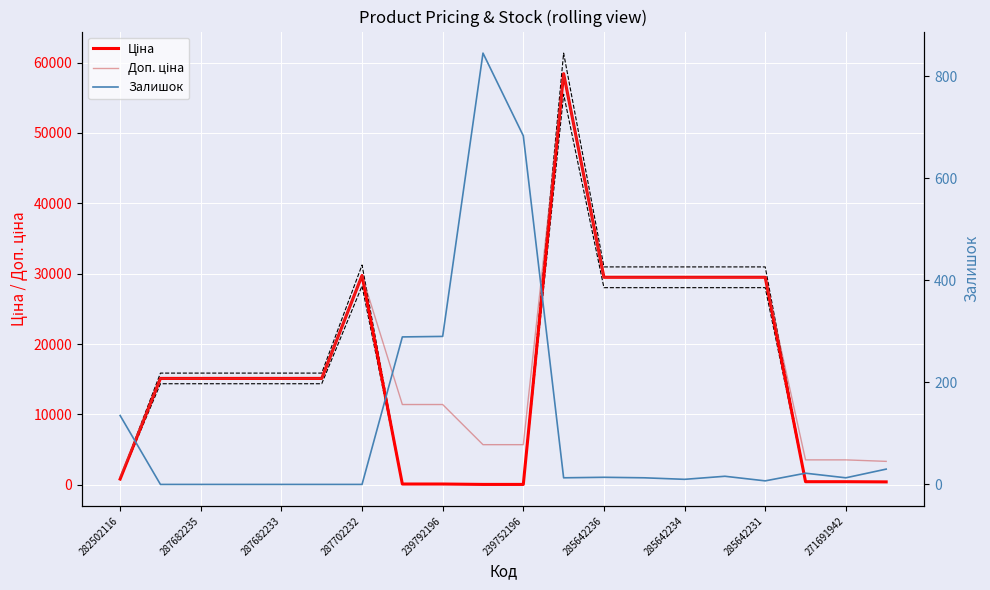

The Залишок series shows 30.0 at 19. True or false?

True